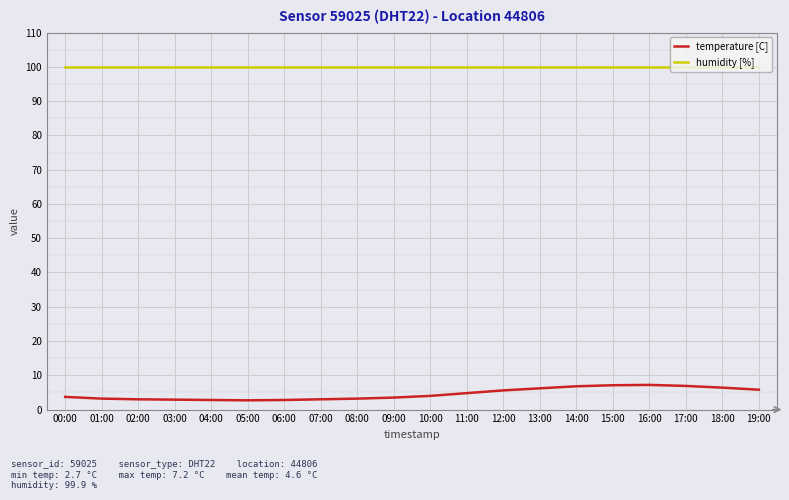

True or false: humidity [%] and temperature [C] cross at least once.

False